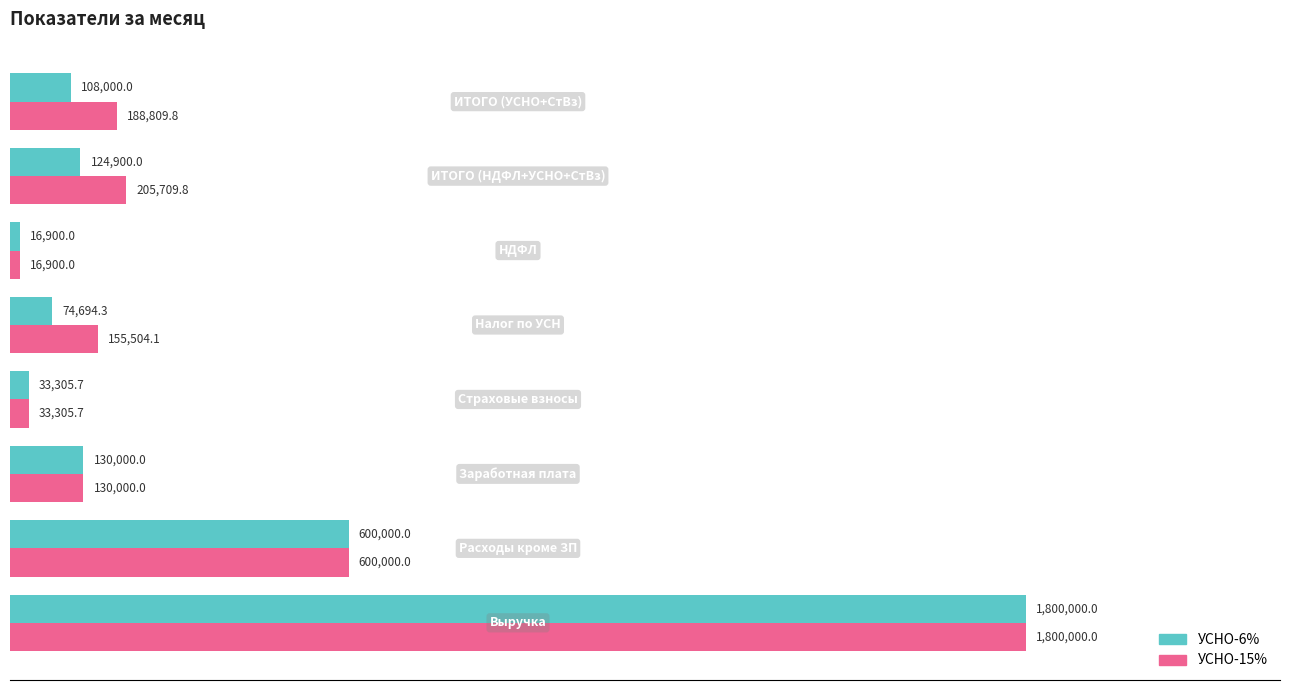

What is the minimum value for УСНО-6%?

16900.0